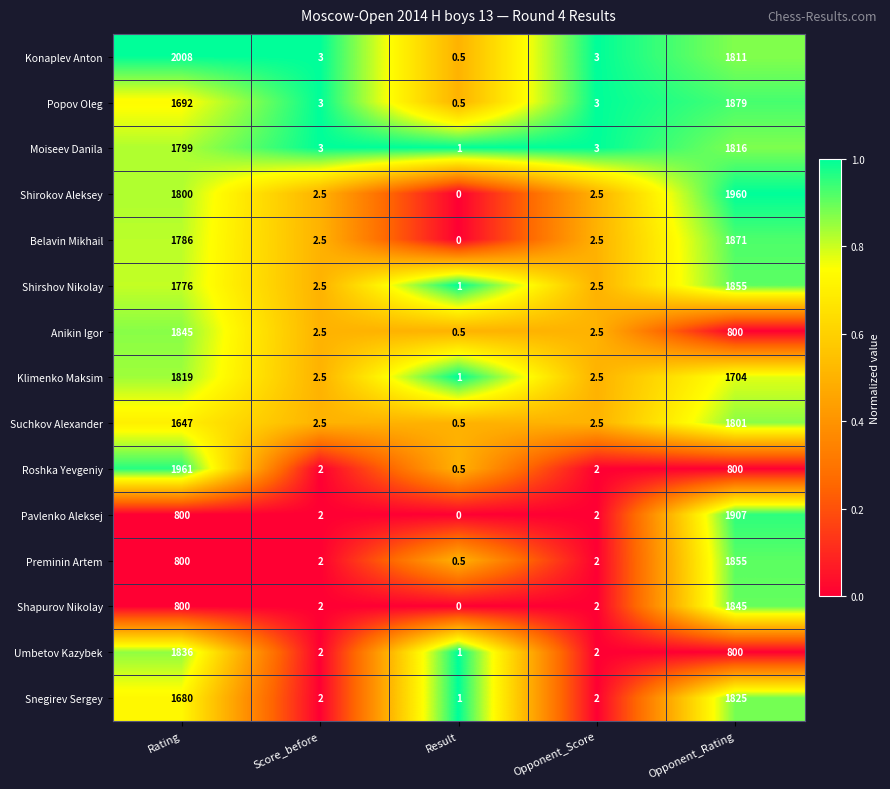

The Preminin Artem series shows 1855.0 at Opponent_Rating. True or false?

True